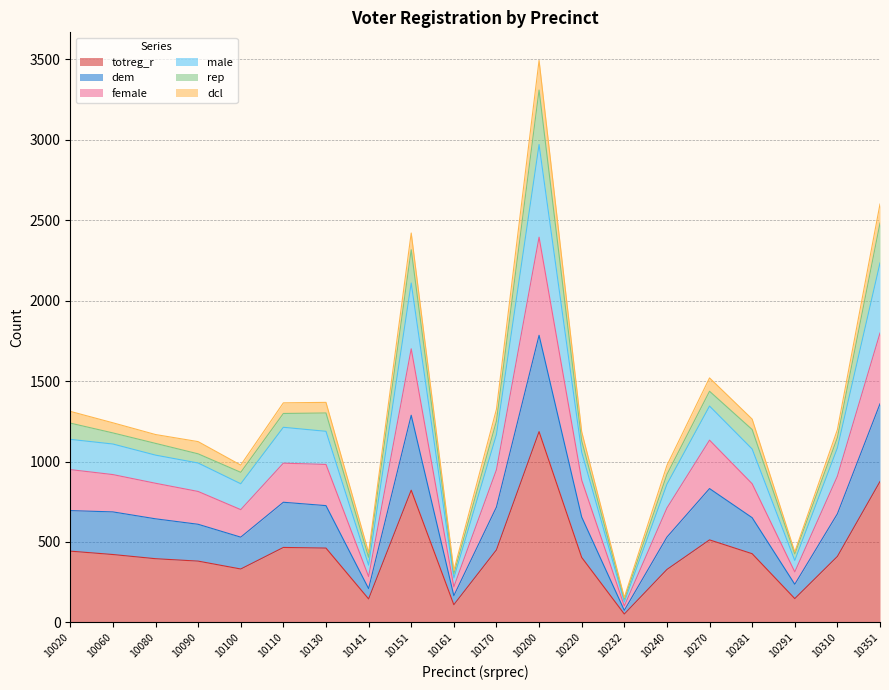

The totreg_r series shows 443 at 10020. True or false?

True